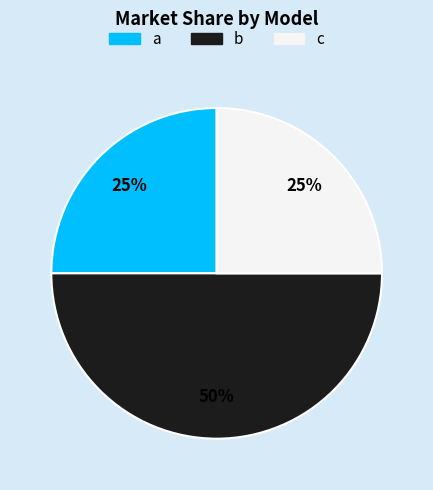

Which category has the biggest portion of the pie?

b